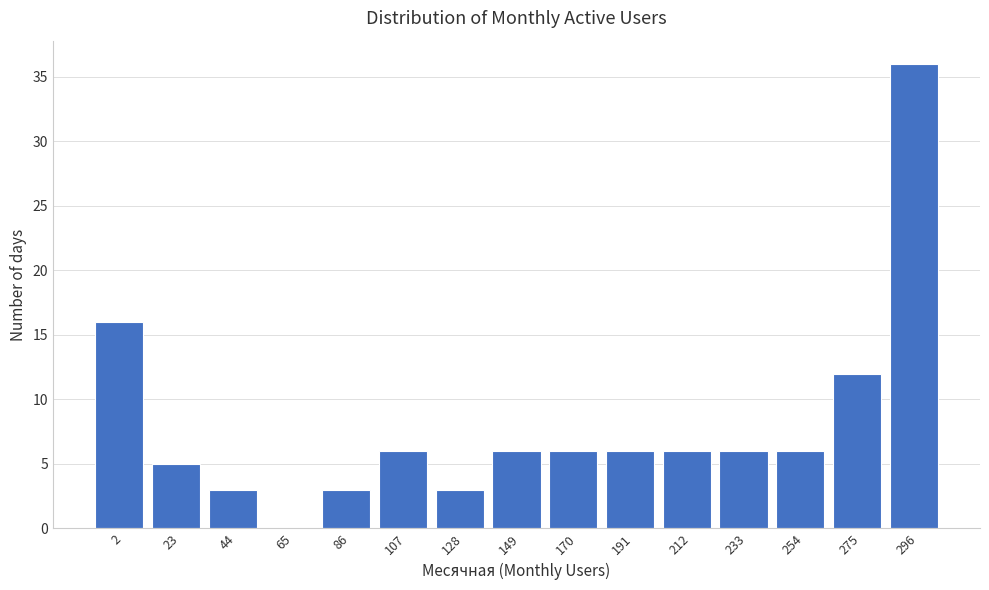

Reading right to left, what are all the values shown in this chart?

296=36	275=12	254=6	233=6	212=6	191=6	170=6	149=6	128=3	107=6	86=3	65=0	44=3	23=5	2=16